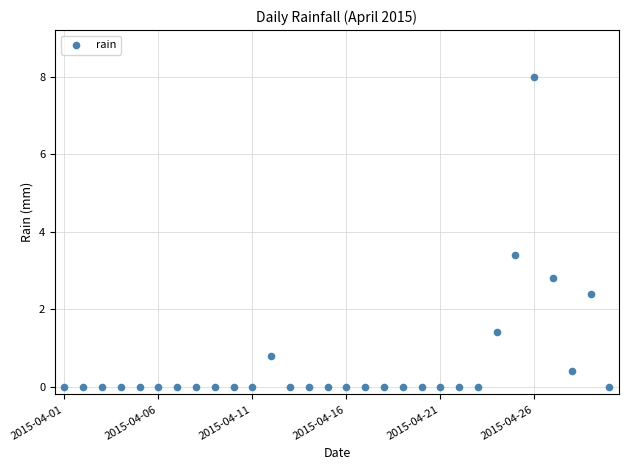

What is the range of Y values (max minus min)?

8.0